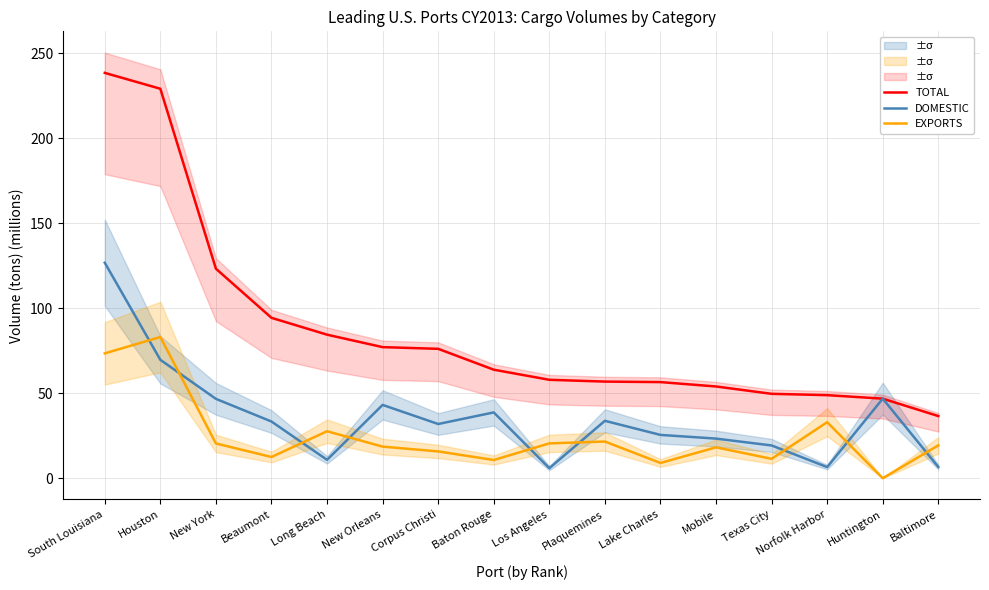

What is the spread (max minus min) of values at Houston?

159.6